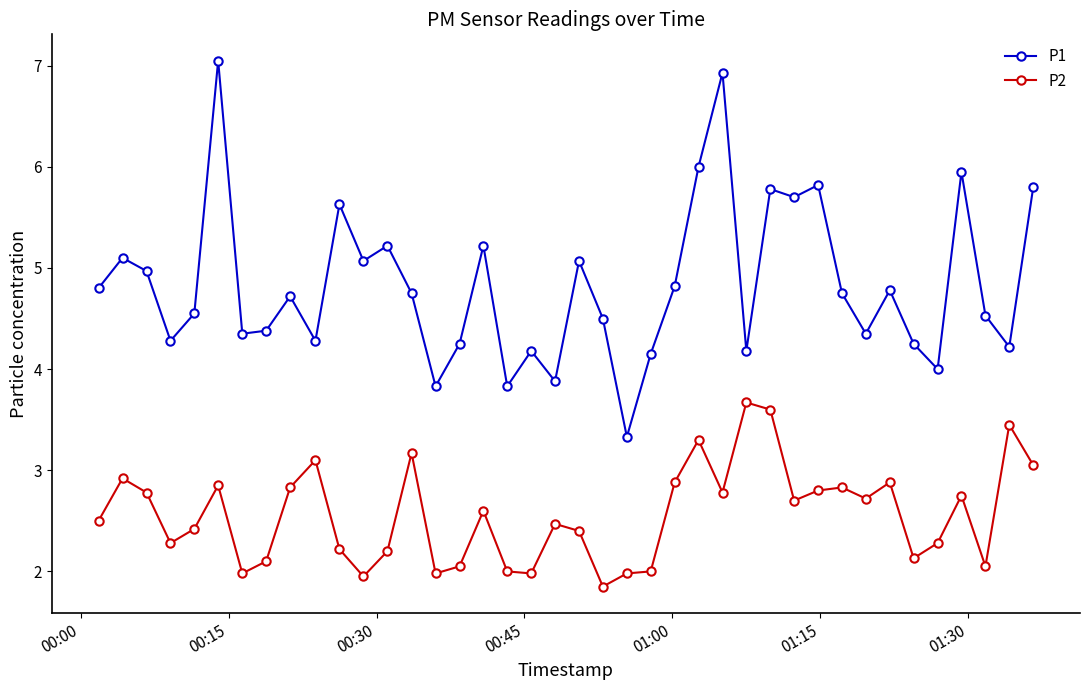

What is the value of the P2 point at the 11th from the left?

2.2